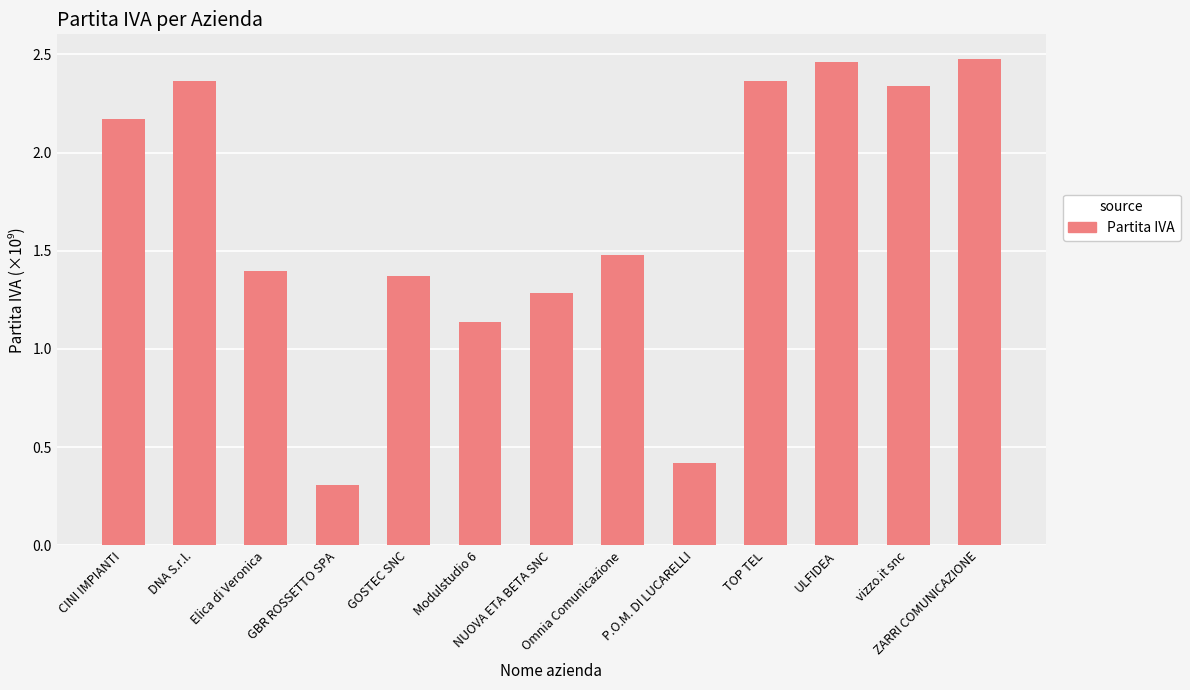

Does the chart contain stacked bars?

No